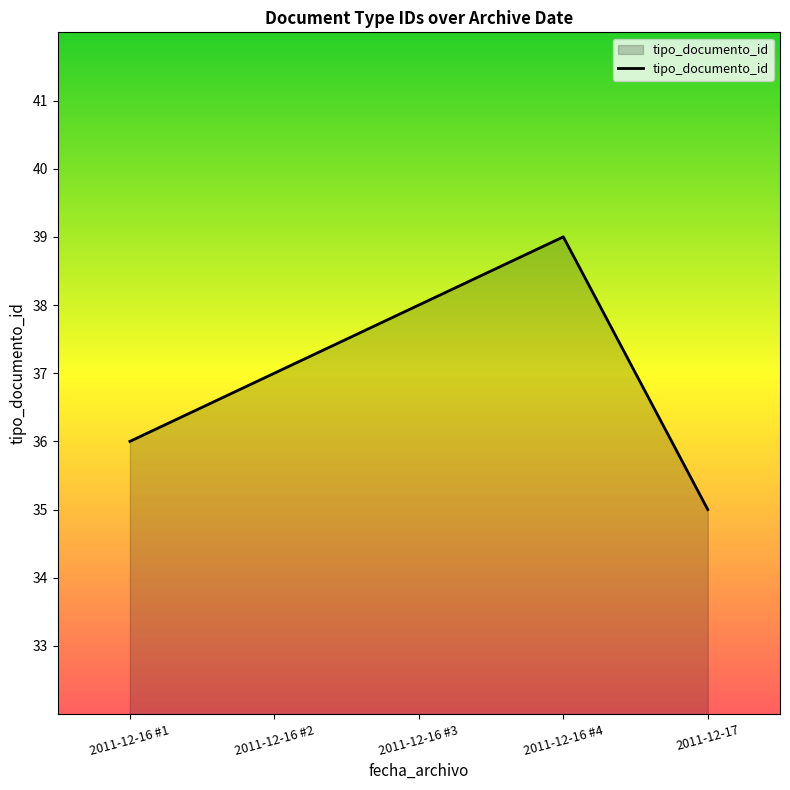

What is the ratio of the value at 2011-12-16 #4 to the value at 2011-12-16 #2?

1.1